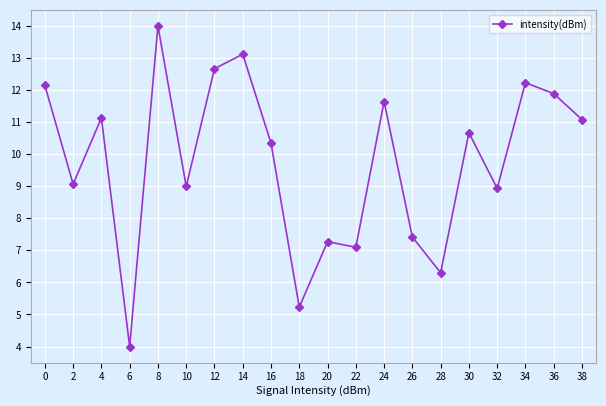

What is the average value?

9.8